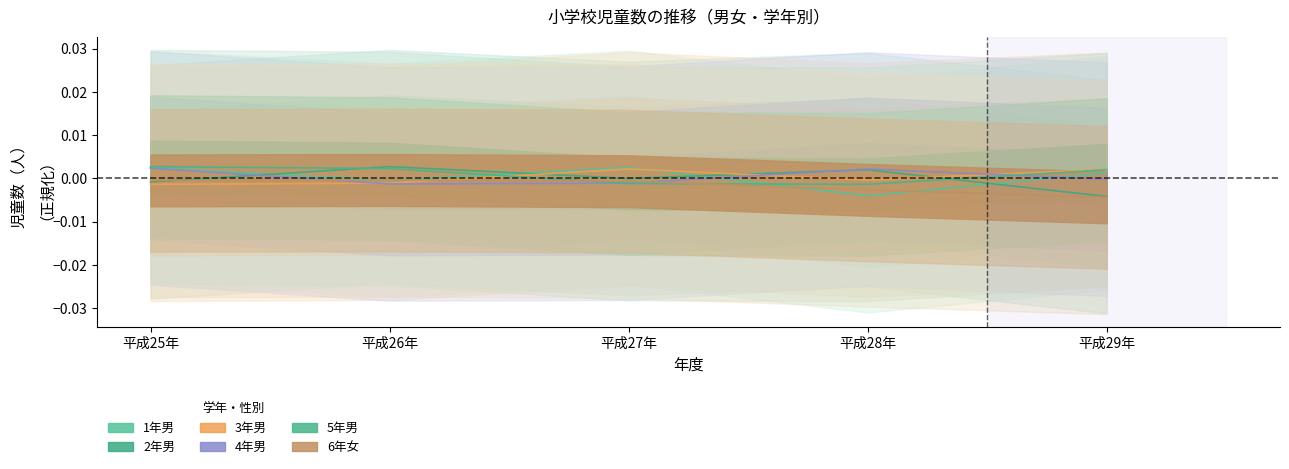

True or false: 6年女 has more than 1 points higher than both neighbors.

False